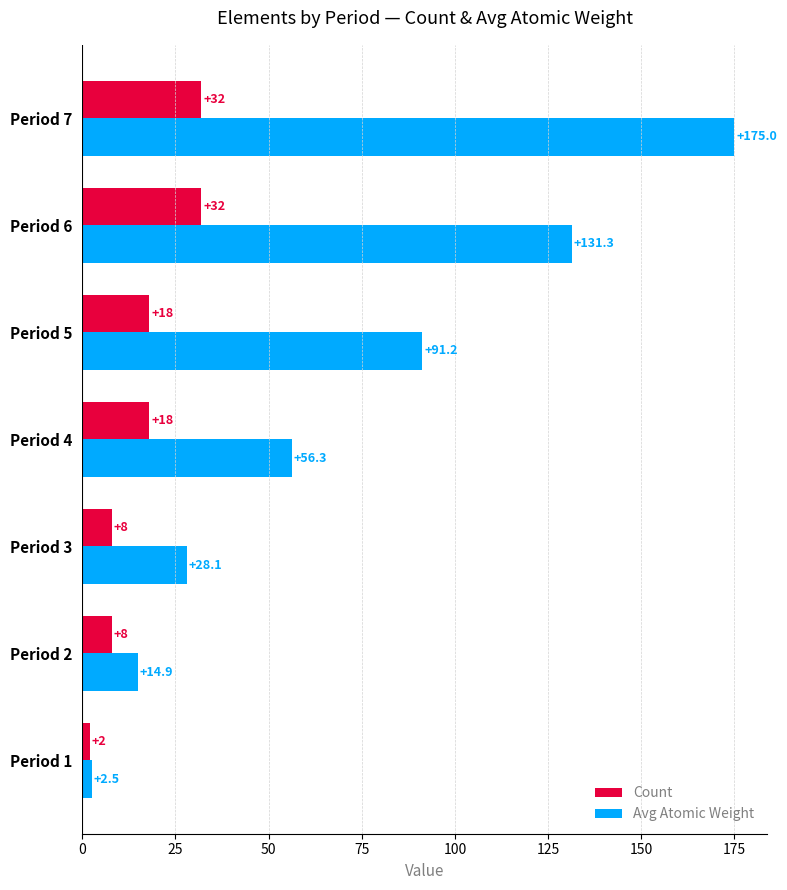

Which series changed the most between Period 2 and Period 4?

Avg Atomic Weight